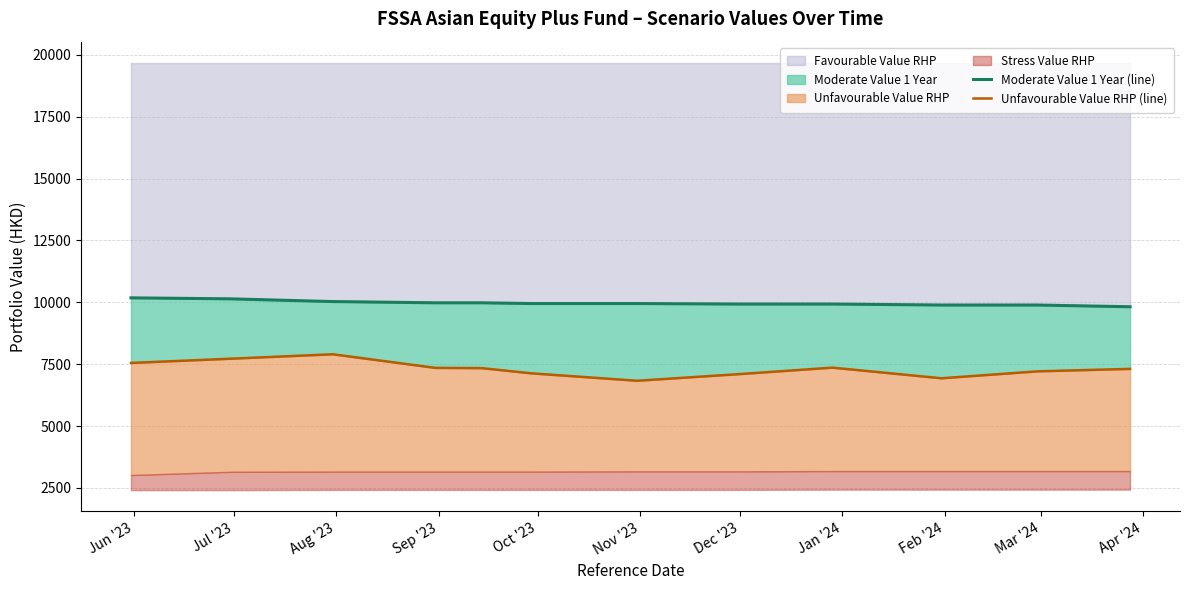

True or false: Moderate Value 1 Year (line) and Unfavourable Value RHP (line) cross at least once.

False